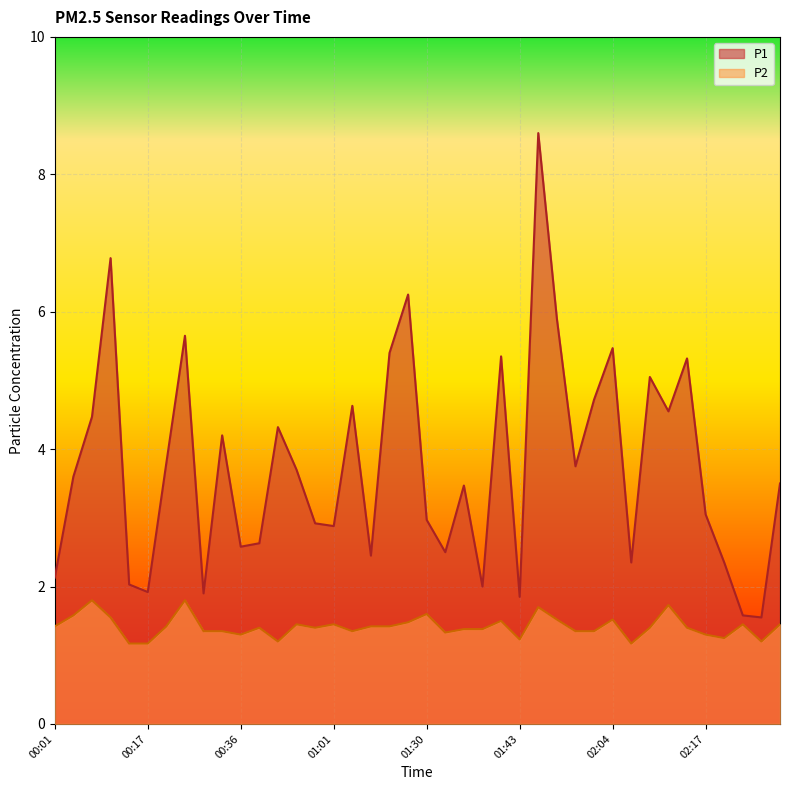

What are all the series names shown in the legend?

P1, P2